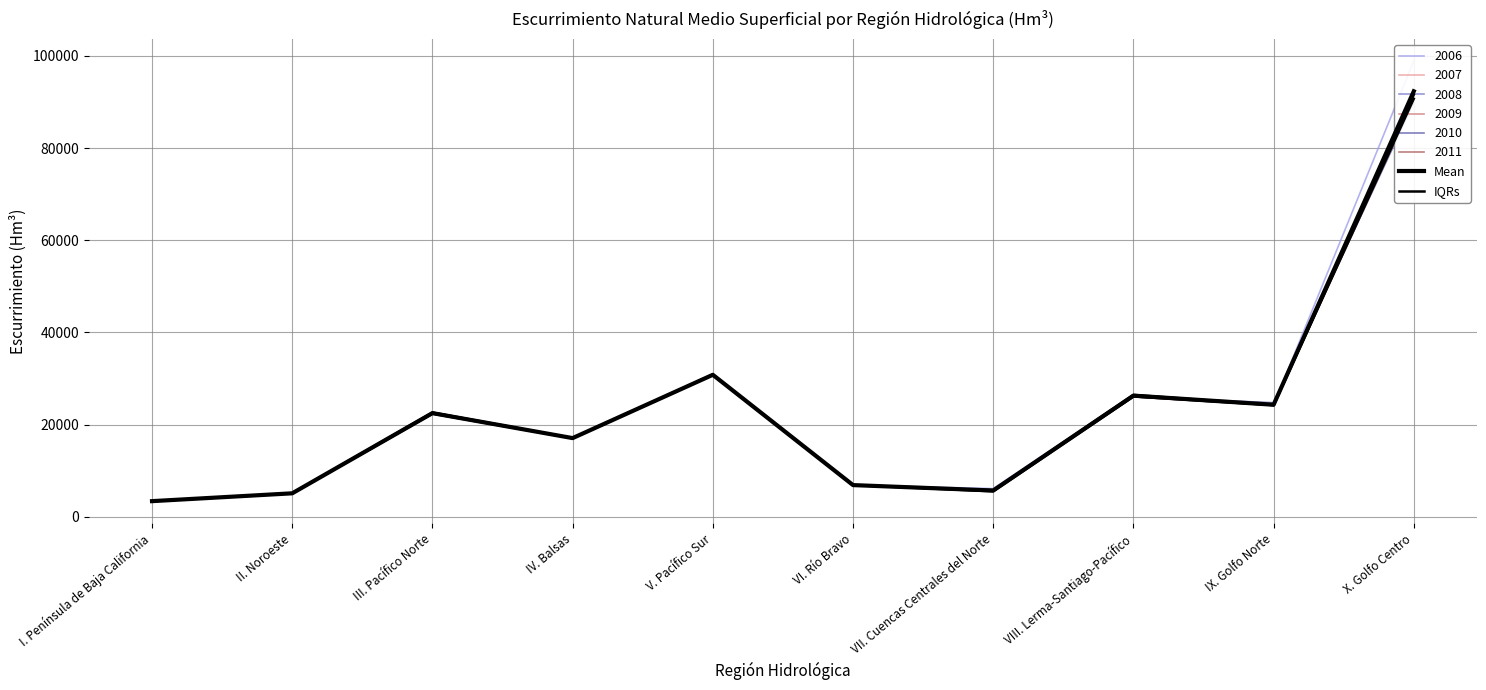

Which series has the largest total across all categories?

Mean